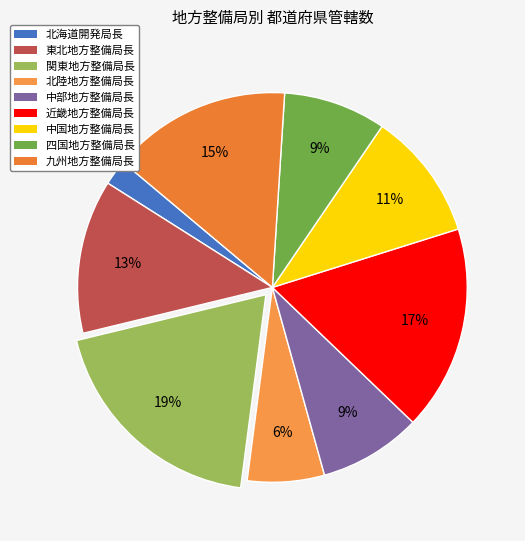

How many slices are in this pie chart?

9